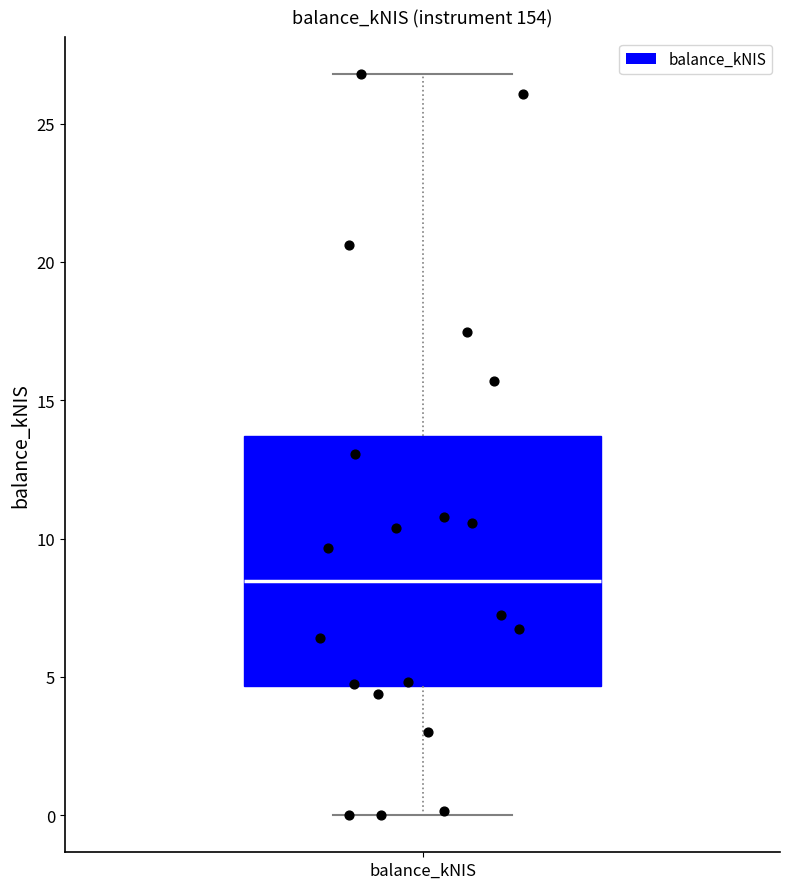

Where is the lower edge of the box for balance_kNIS on the y-axis? The values are not printed on the chart, so give them approximately, as read against the axis.

4.5